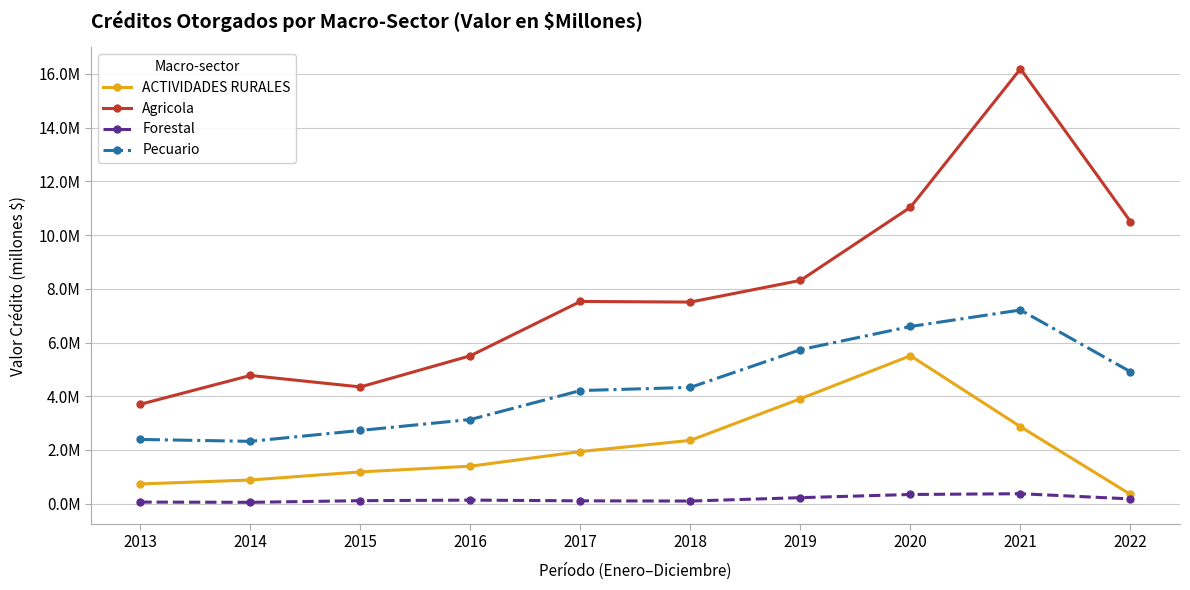

Is the value of Forestal at 2016 greater than the value of Agricola at 2016?

No